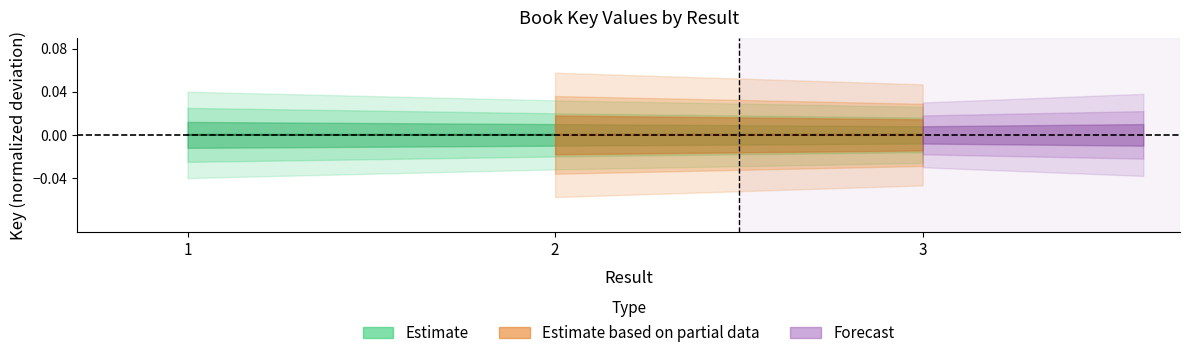

How many negative values are there?

2